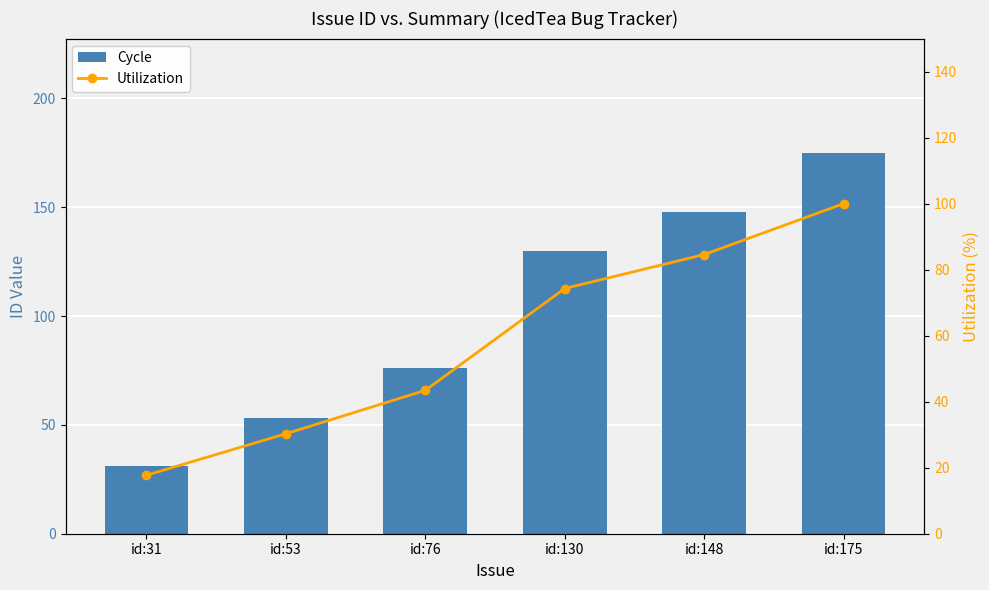

What is the difference between the Utilization values at id:53 and id:130?

44.0